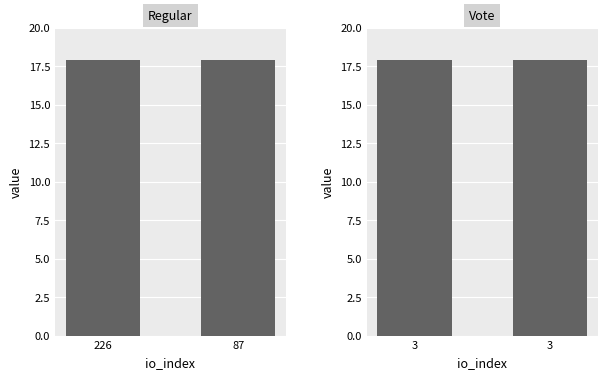

Reading left to right, transcribe all the data shown in this chart.

Regular: 17.9	17.9
Vote: 17.9	17.9